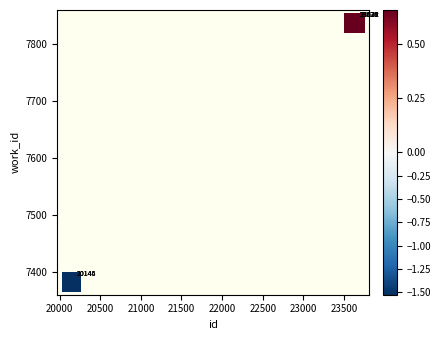

What Y value in the scatter plot is closest to 7609?

7382